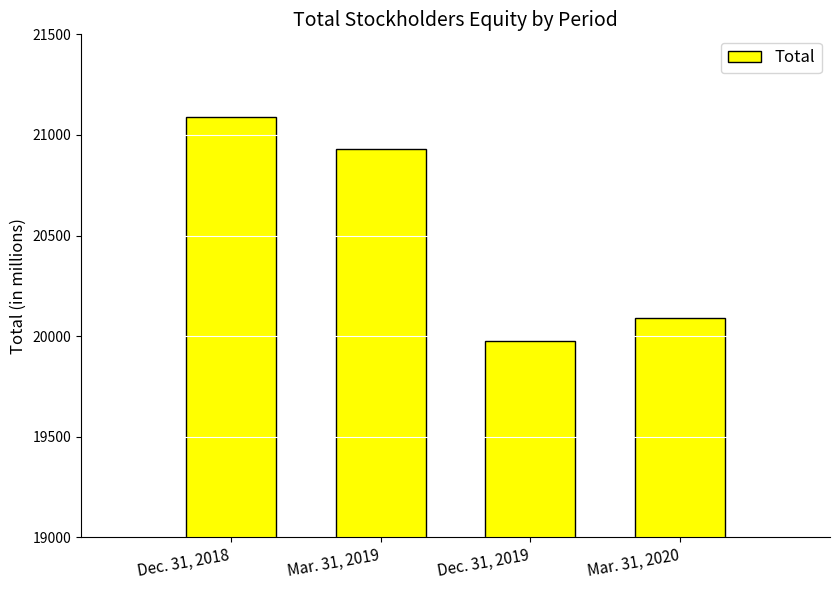

Are the bars grouped side by side (vs. stacked)?

No